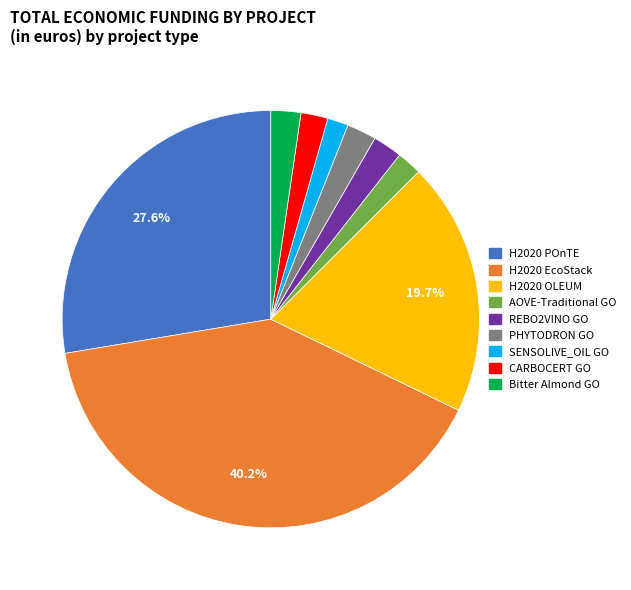

Is there a majority slice in this chart?

No